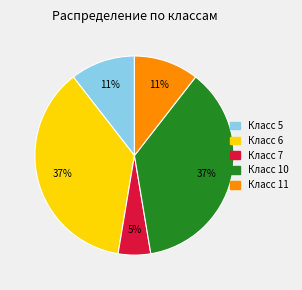

To the nearest percent, what portion does Класс 6 represent?

37%